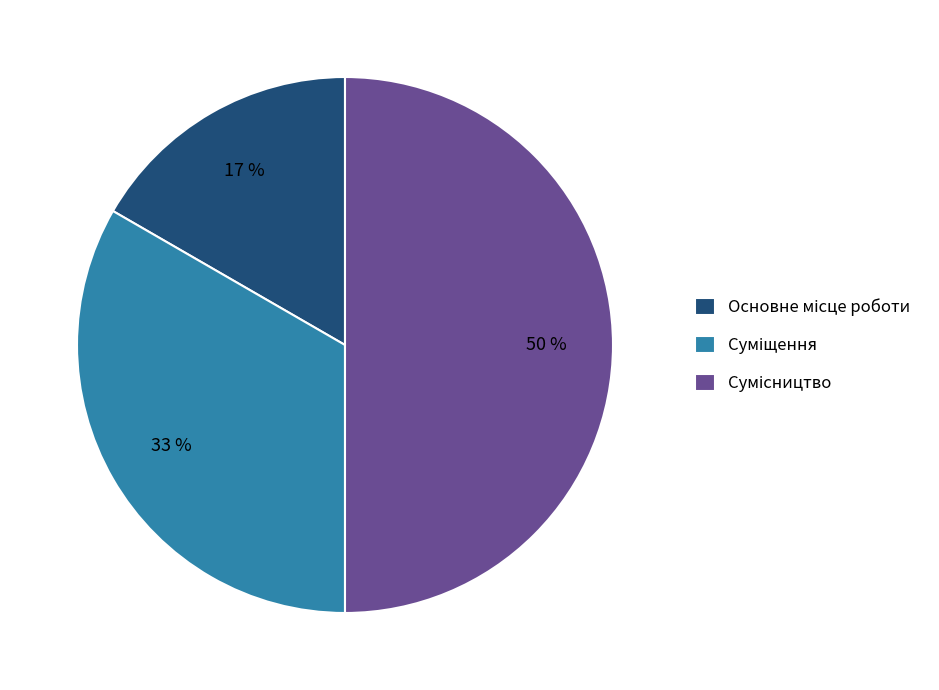

How many slices are in this pie chart?

3